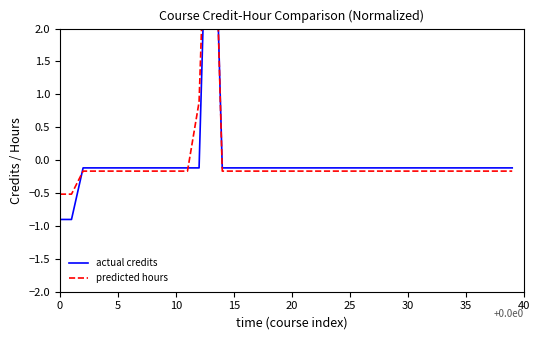

How many values in the predicted hours series exceed 0?

2